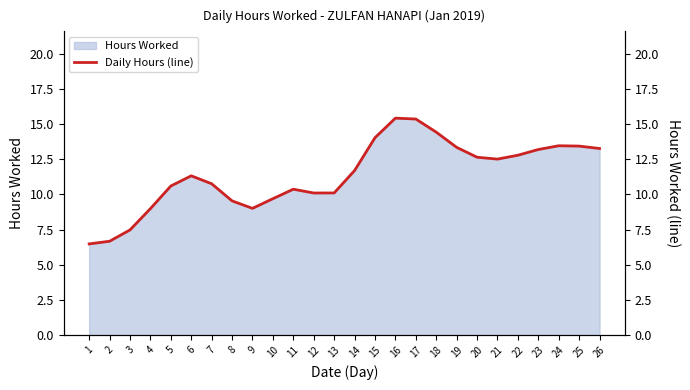

Read the value at 23.

13.2